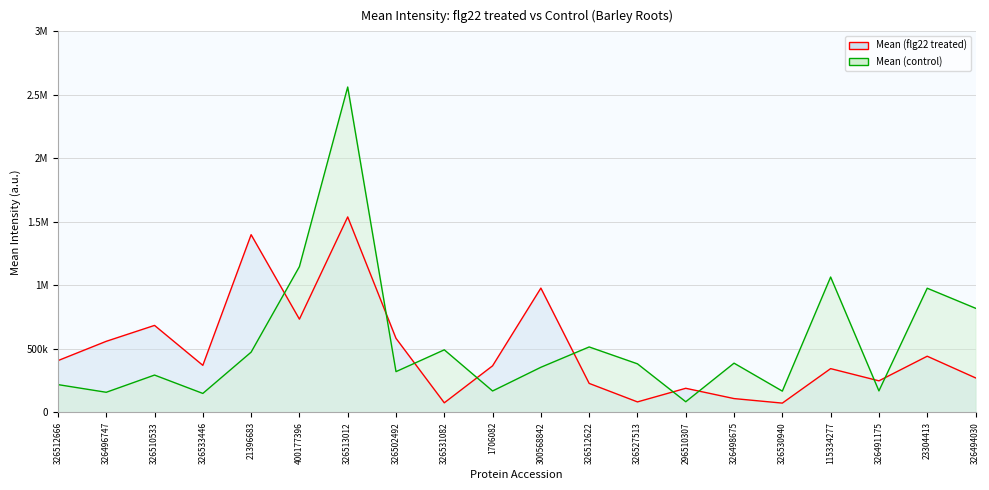

At which category does Mean (control) reach its first local valley?

326496747